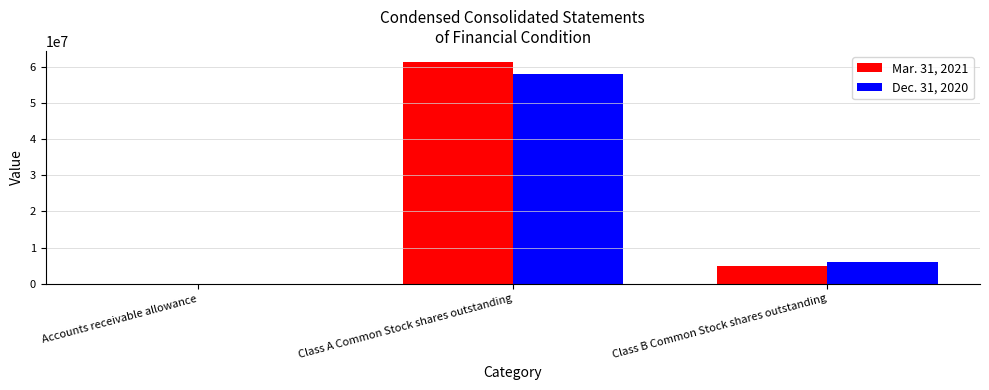

Reading left to right, extract all data points from this chart.

Mar. 31, 2021: 6183	61325544	4899457
Dec. 31, 2020: 3775	58027844	5948750